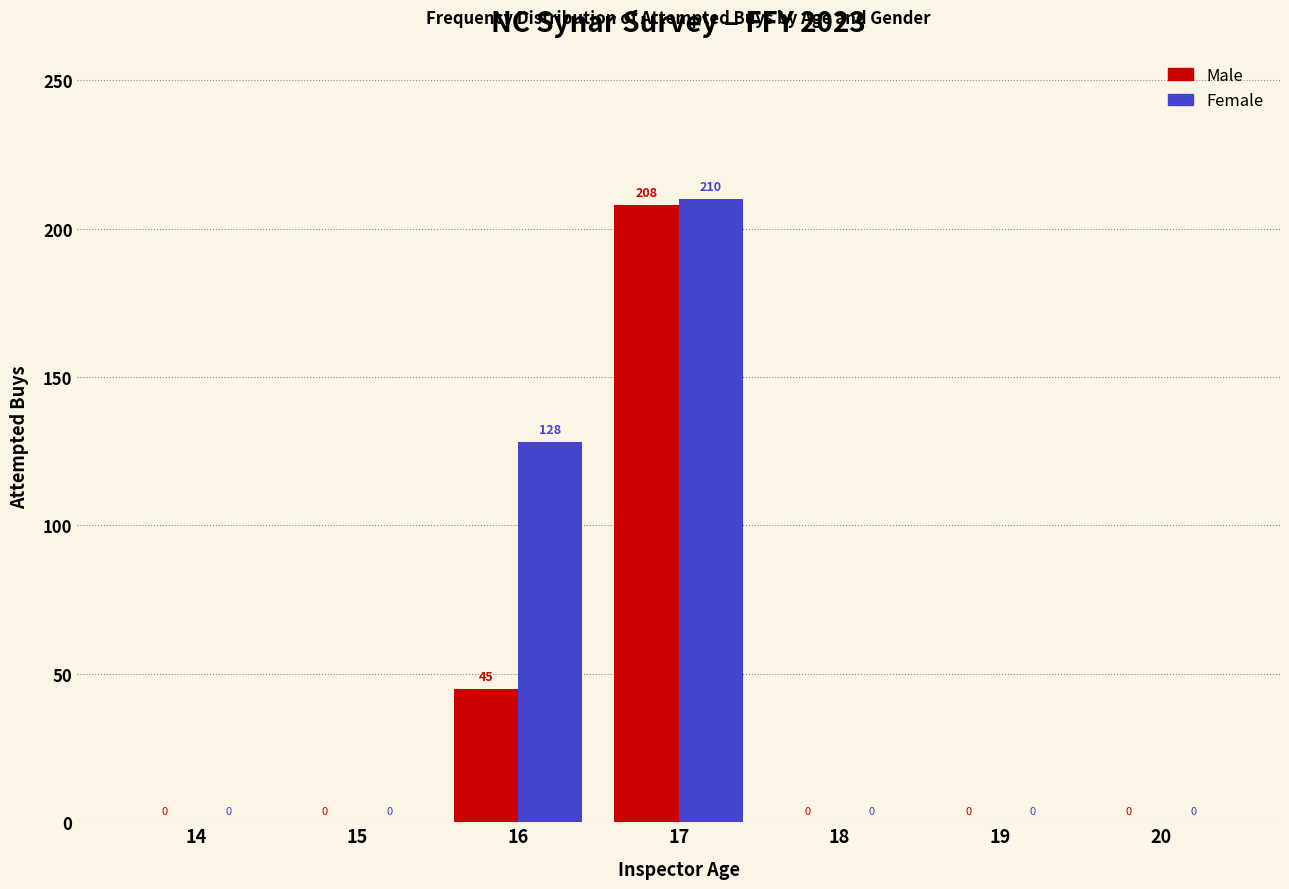

Reading right to left, what are all the values shown in this chart?

Male: 20=0	19=0	18=0	17=208	16=45	15=0	14=0
Female: 20=0	19=0	18=0	17=210	16=128	15=0	14=0